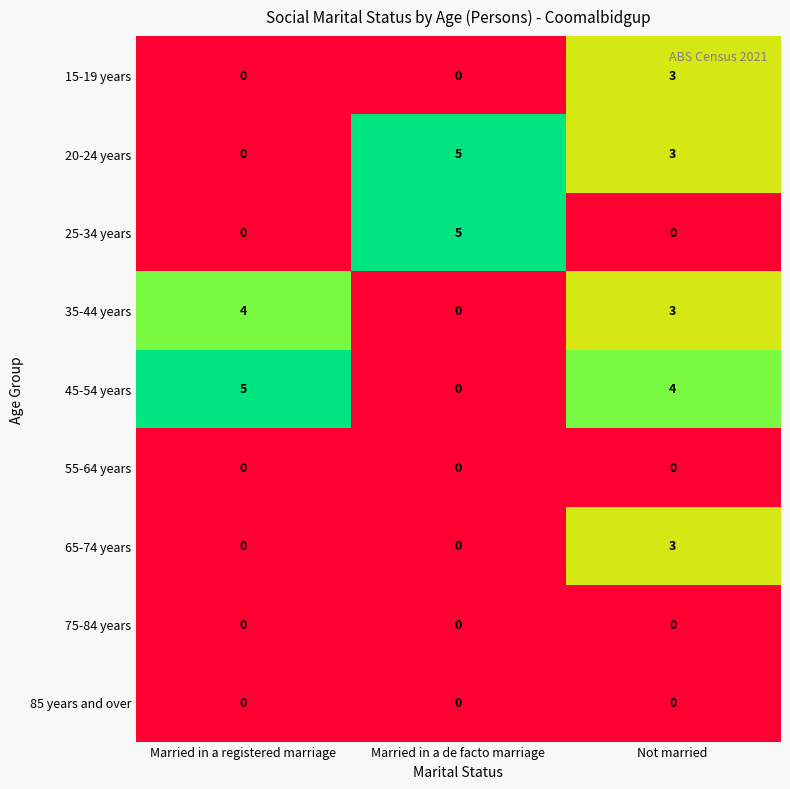

Which series has the largest total across all categories?

45-54 years